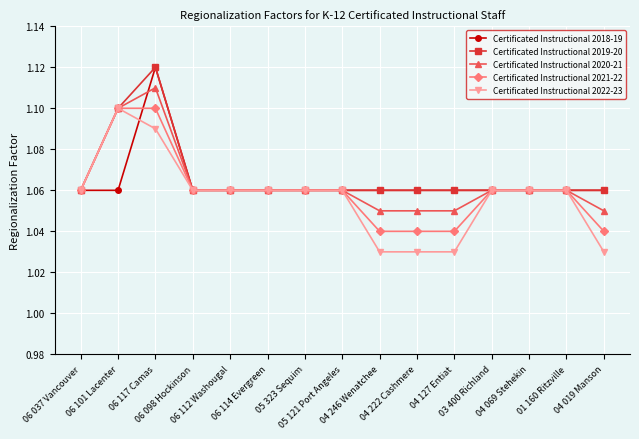

At how many categories does at least one series exceed 1?

15